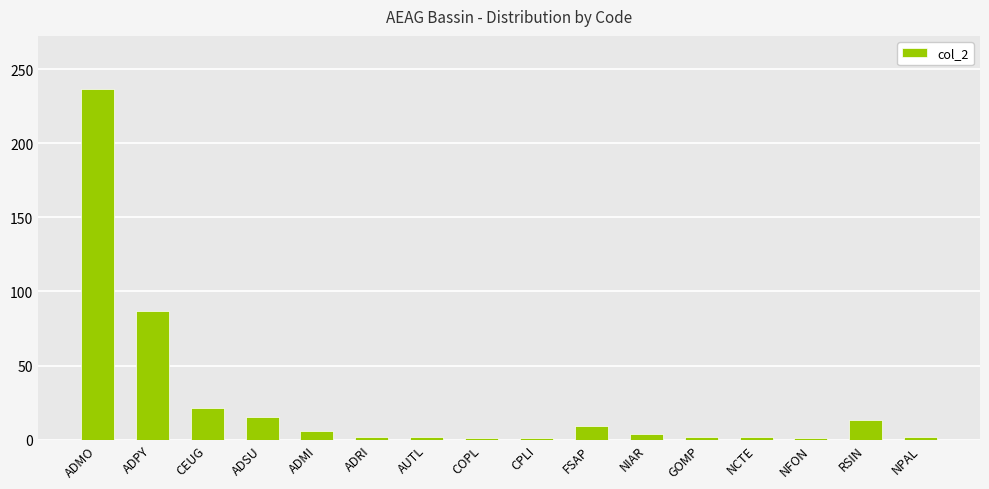

Where is the data nearest to the value 119?

ADPY